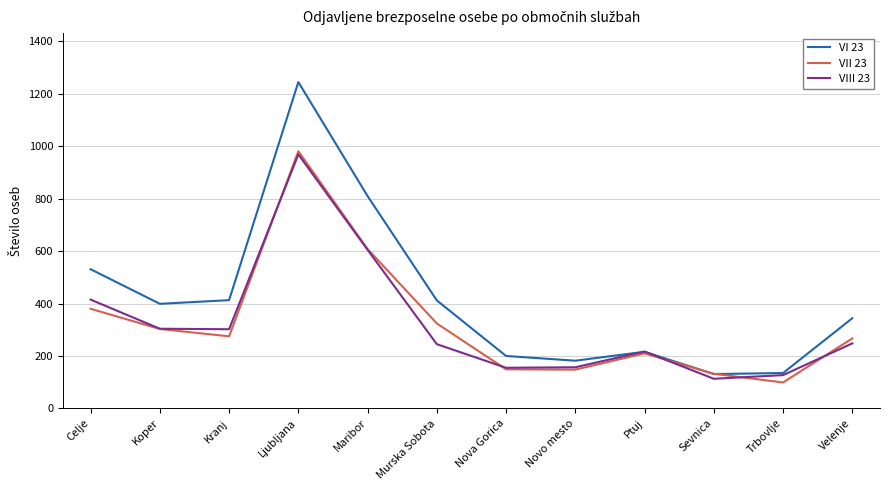

Is the value of VII 23 at Celje greater than the value of VIII 23 at Ptuj?

Yes